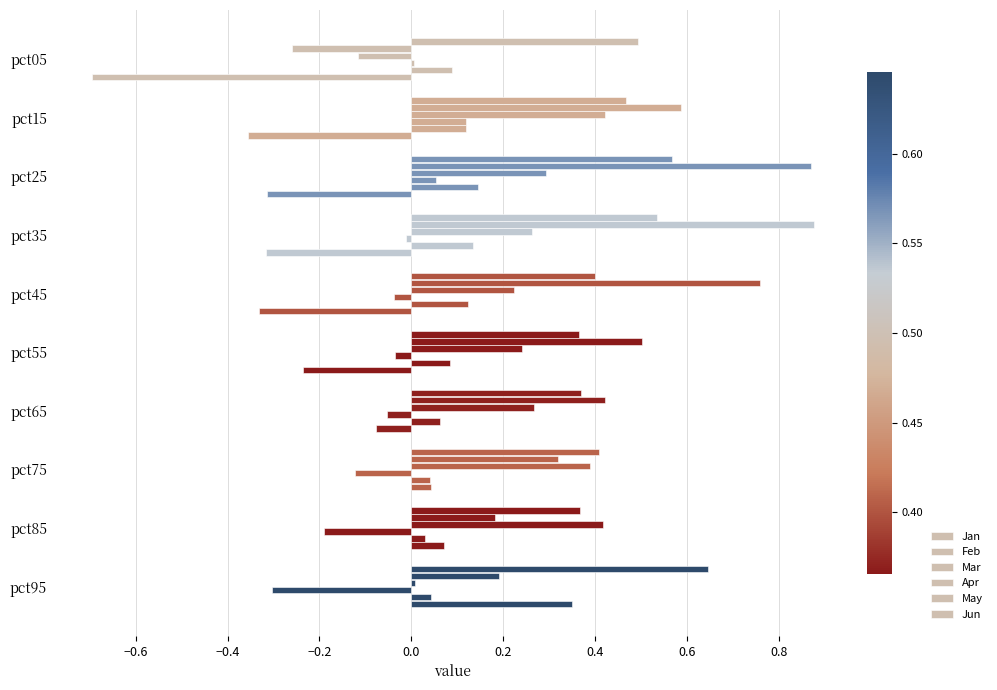

Reading left to right, extract all data points from this chart.

Jan: 0.5	0.5	0.6	0.5	0.4	0.4	0.4	0.4	0.4	0.6
Feb: -0.3	0.6	0.9	0.9	0.8	0.5	0.4	0.3	0.2	0.2
Mar: -0.1	0.4	0.3	0.3	0.2	0.2	0.3	0.4	0.4	0.0
Apr: 0.0	0.1	0.1	-0.0	-0.0	-0.0	-0.1	-0.1	-0.2	-0.3
May: 0.1	0.1	0.1	0.1	0.1	0.1	0.1	0.0	0.0	0.0
Jun: -0.7	-0.4	-0.3	-0.3	-0.3	-0.2	-0.1	0.0	0.1	0.4